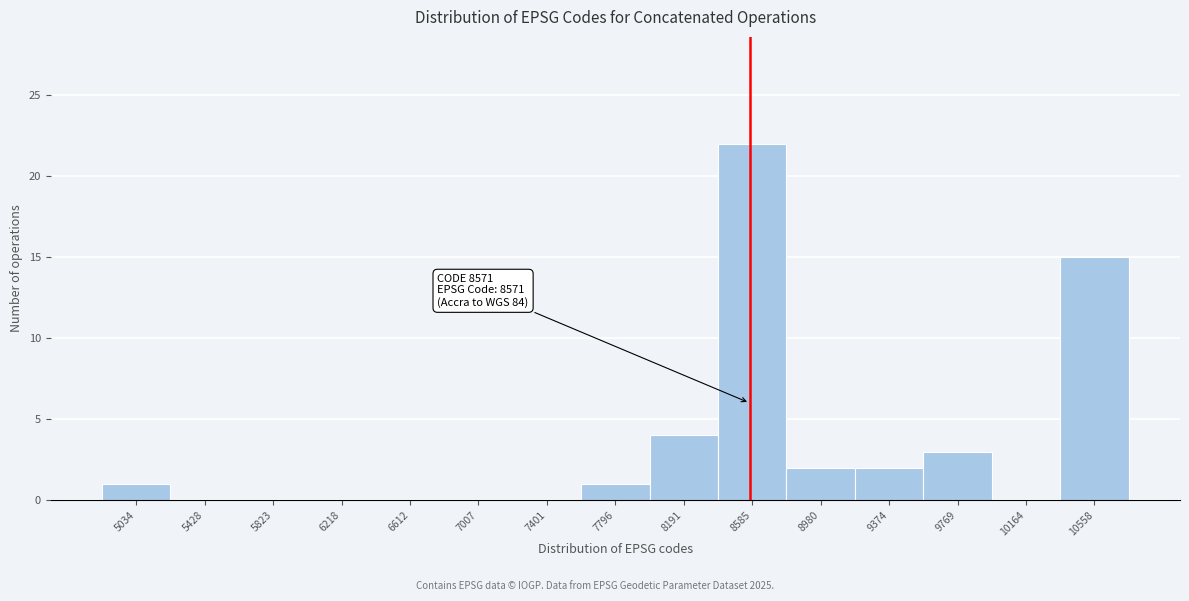

Which range on the x-axis has the tallest bar?

8400 to 8800